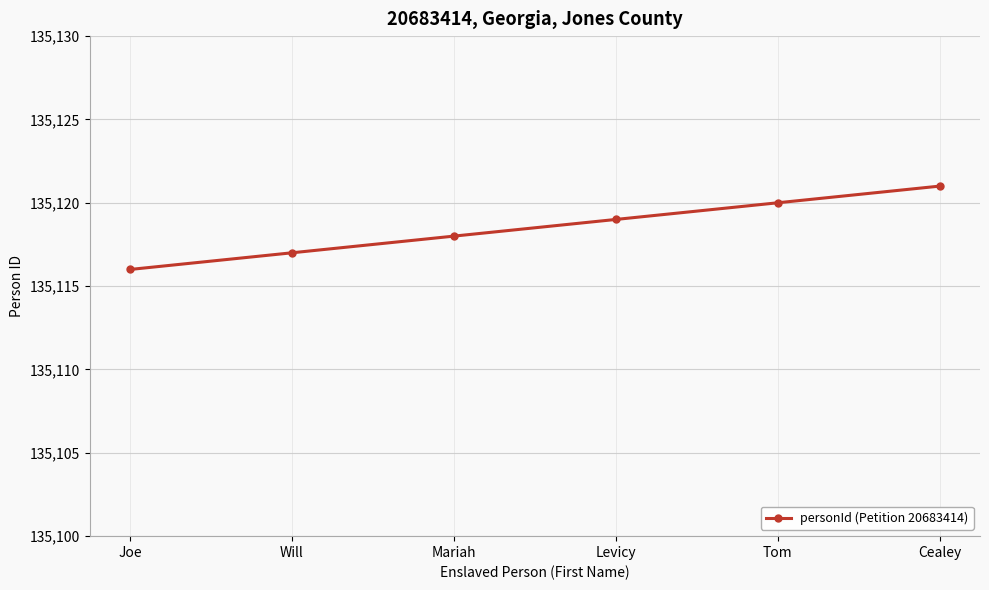

At which category does the chart reach its peak across all series?

Cealey